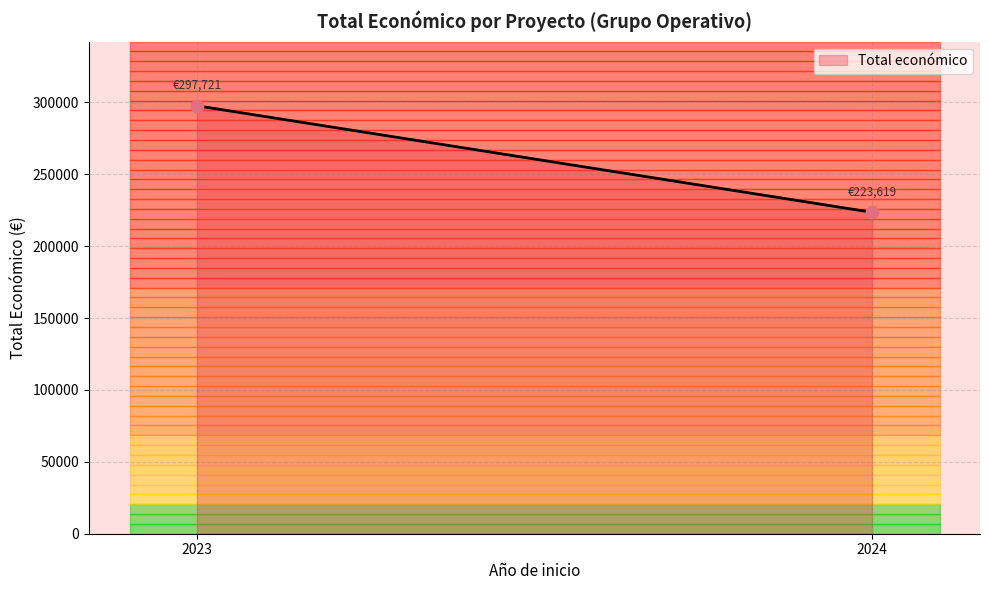

What is the range of X values (max minus min)?

1.0